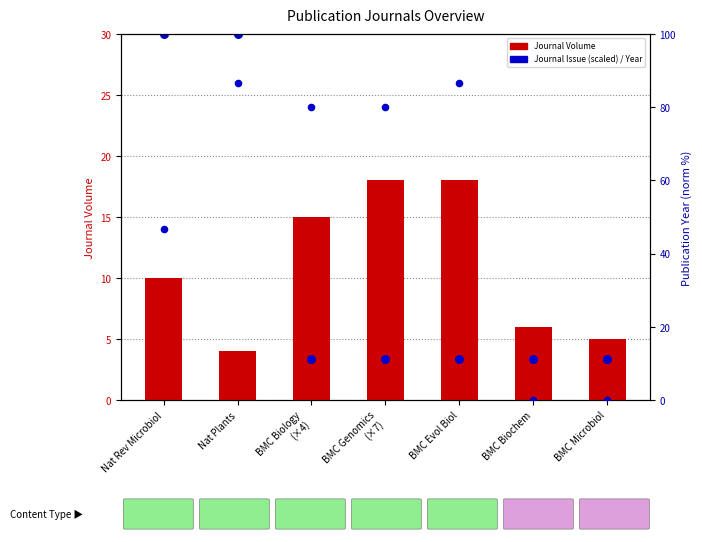

What is the total value across all series at BMC Genomics
(×7)?

21.3